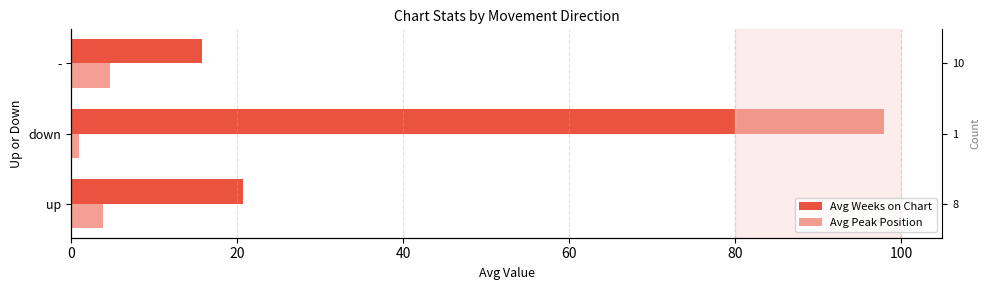

Which series has the largest total across all categories?

Avg Weeks on Chart